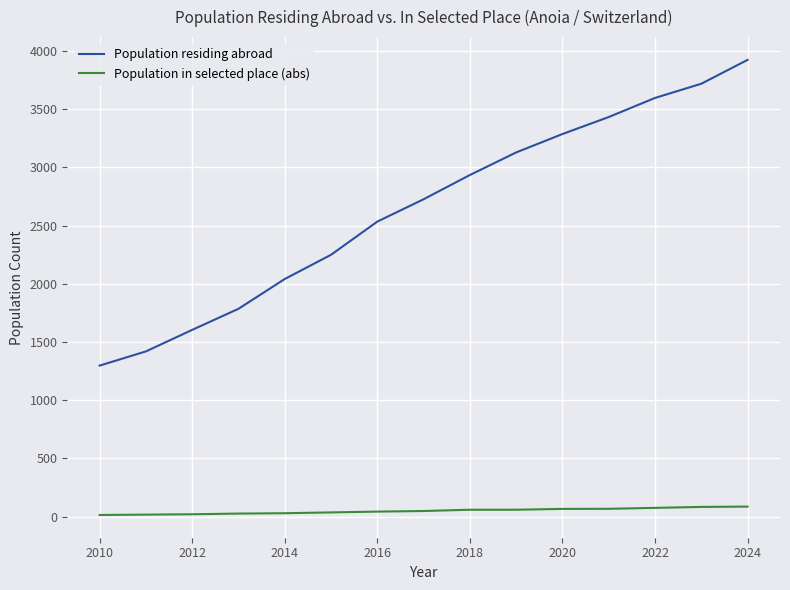

True or false: Population in selected place (abs) and Population residing abroad intersect in this chart.

False